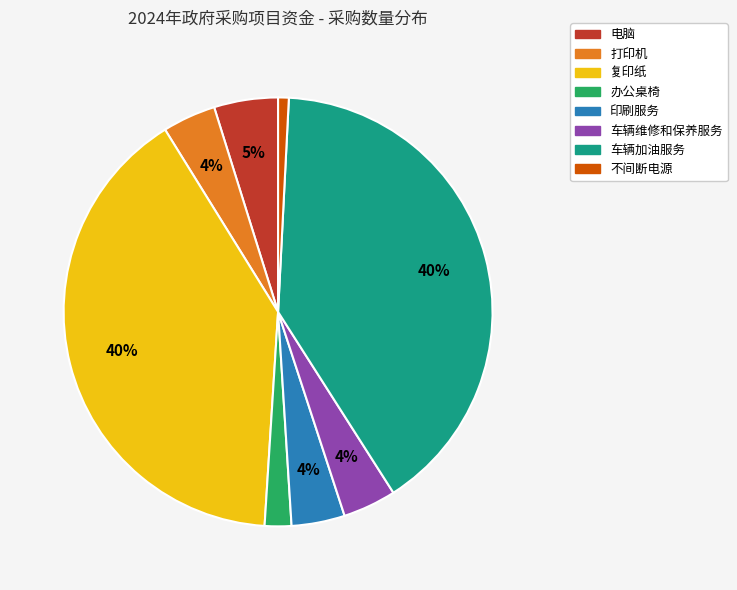

Is it true that 电脑 is 5% of the pie?

True